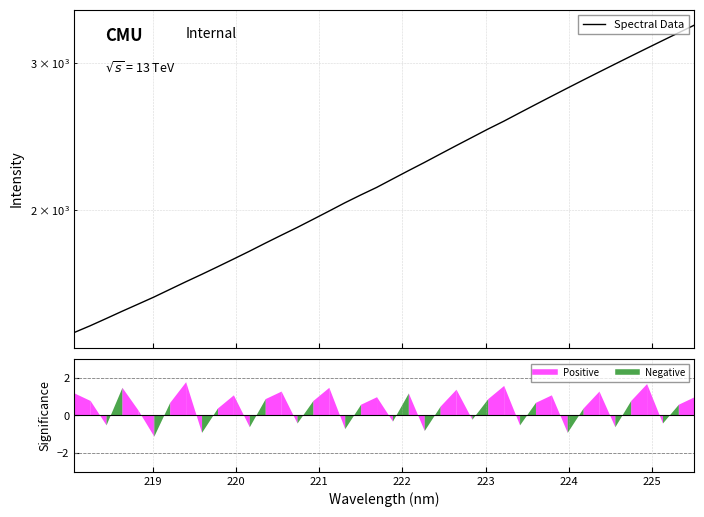

True or false: the data has more than 1 interior local peaks.

False